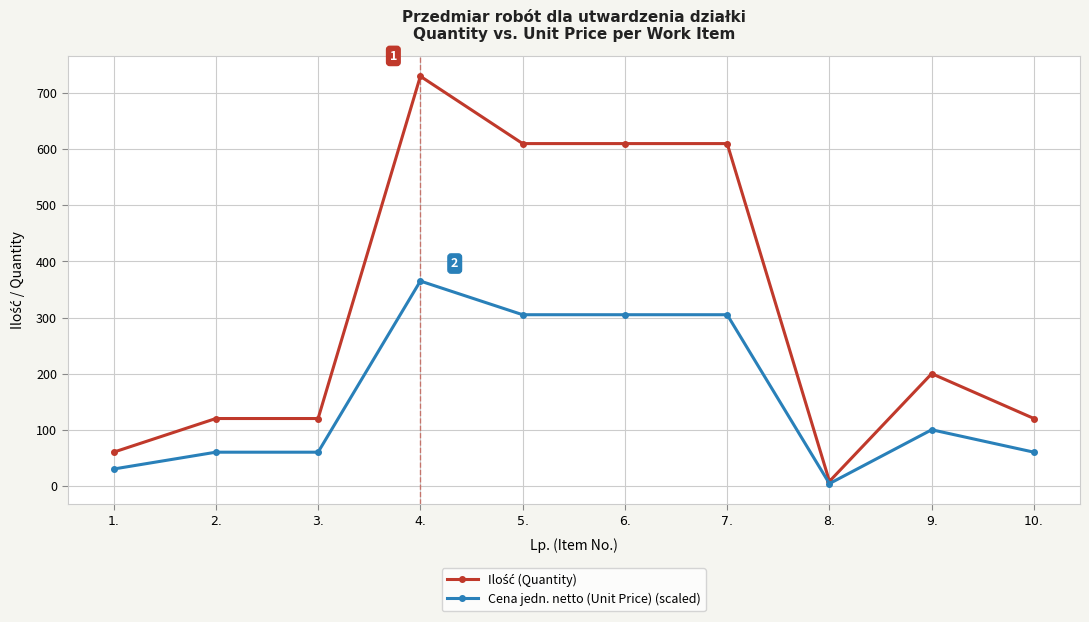

The value of Cena jedn. netto (Unit Price) (scaled) at 5. is 452. True or false?

False